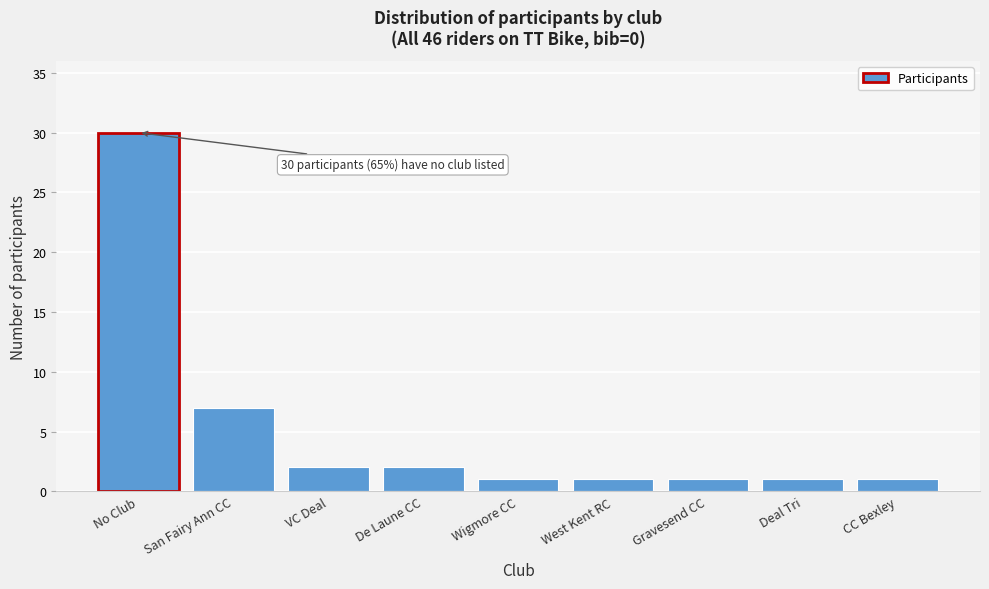

Reading right to left, transcribe all the data shown in this chart.

1	1	1	1	1	2	2	7	30